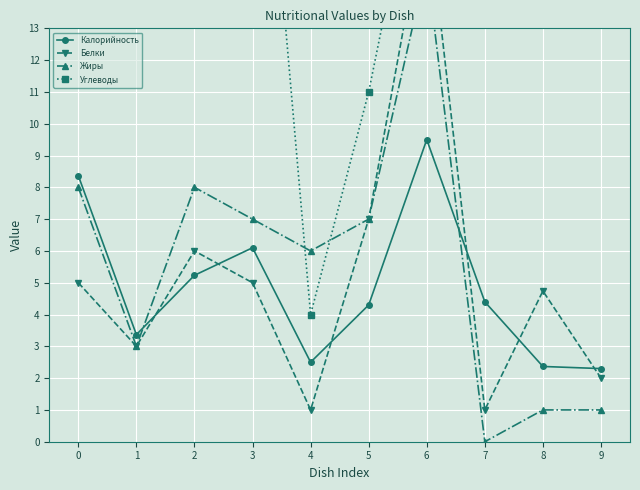

What is the value of the Калорийность point at the 4th from the left?

6.1